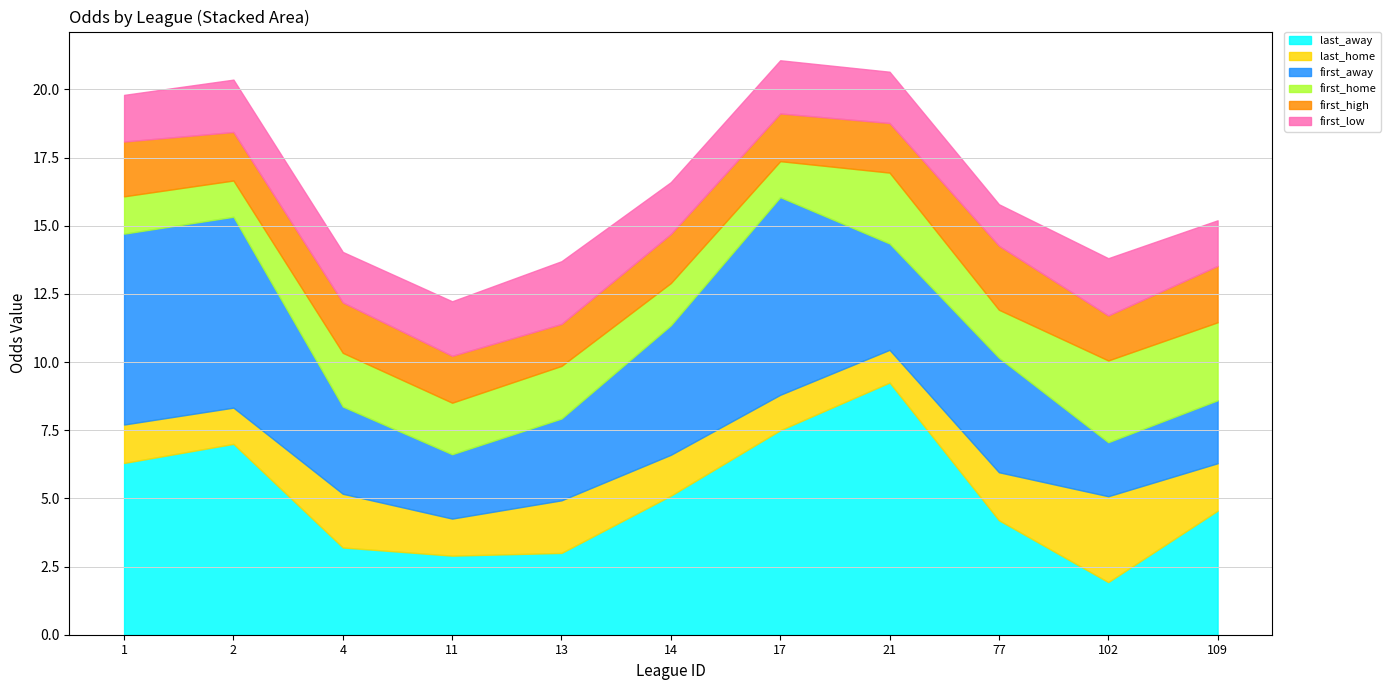

Which series has the largest total across all categories?

last_away